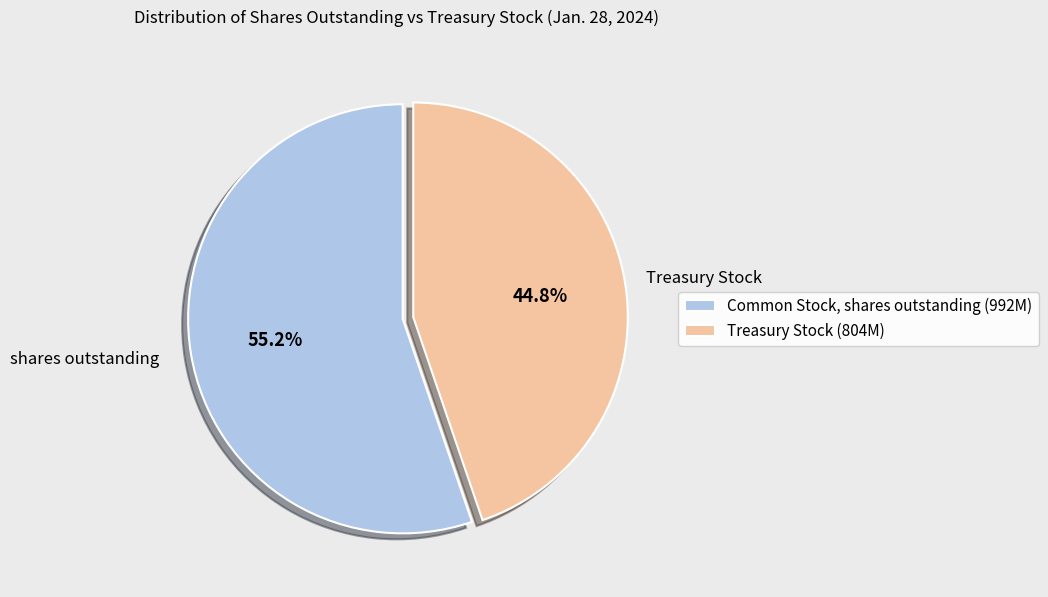

To the nearest percent, what is the average slice percentage?

50%